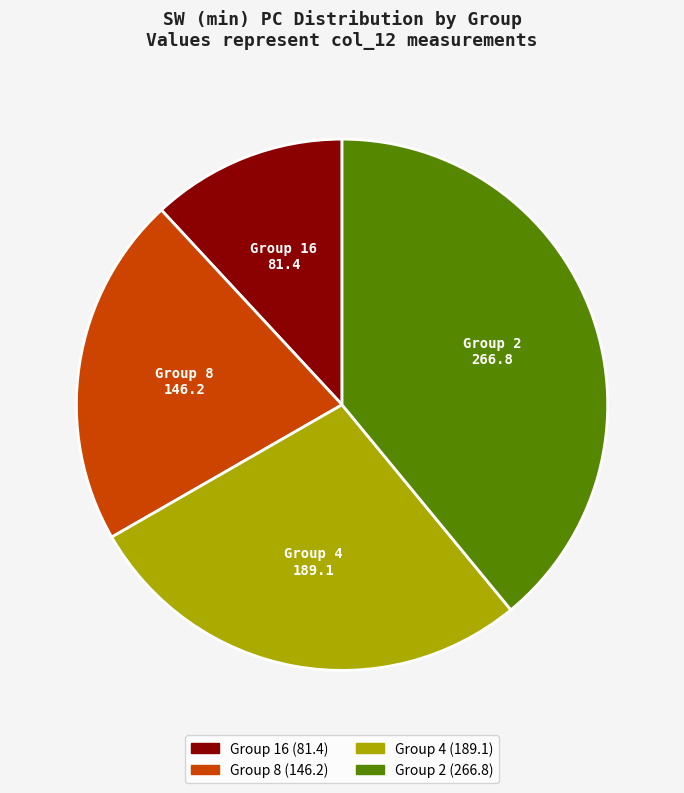

Does any single category account for the majority?

No